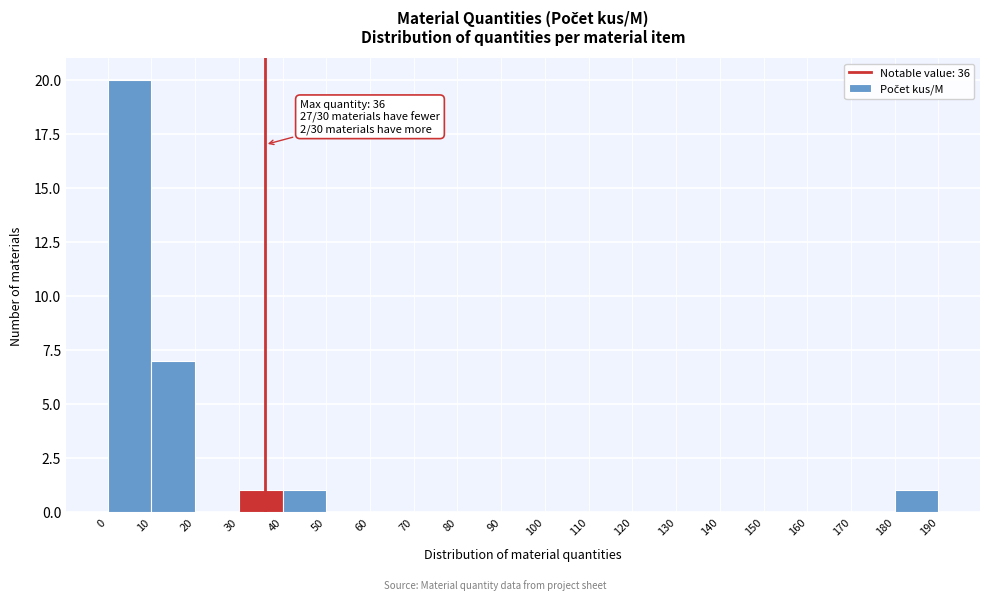

Over which range of the x-axis is the bar tallest?

0 to 10